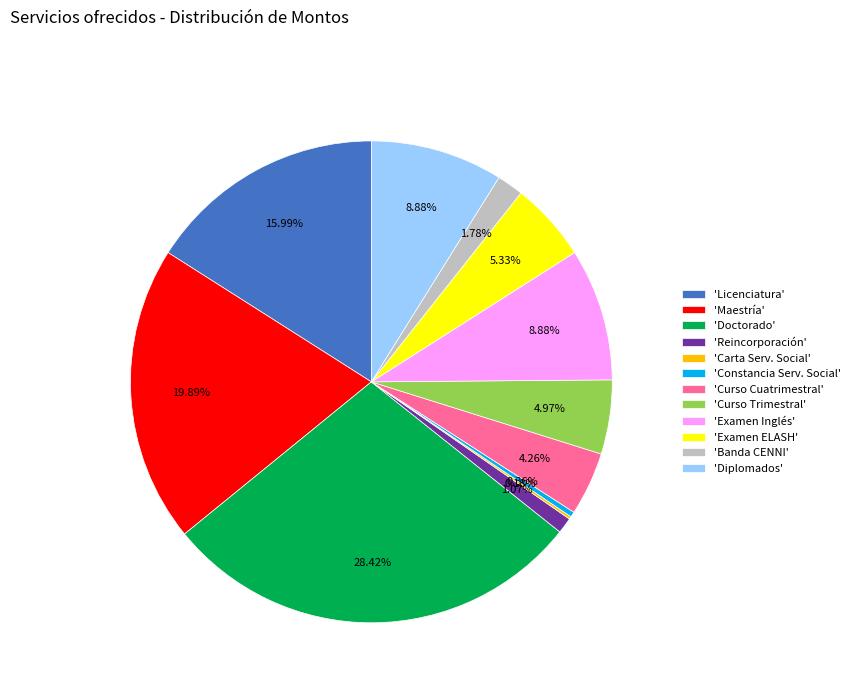

Is 'Licenciatura' the majority of the pie?

No